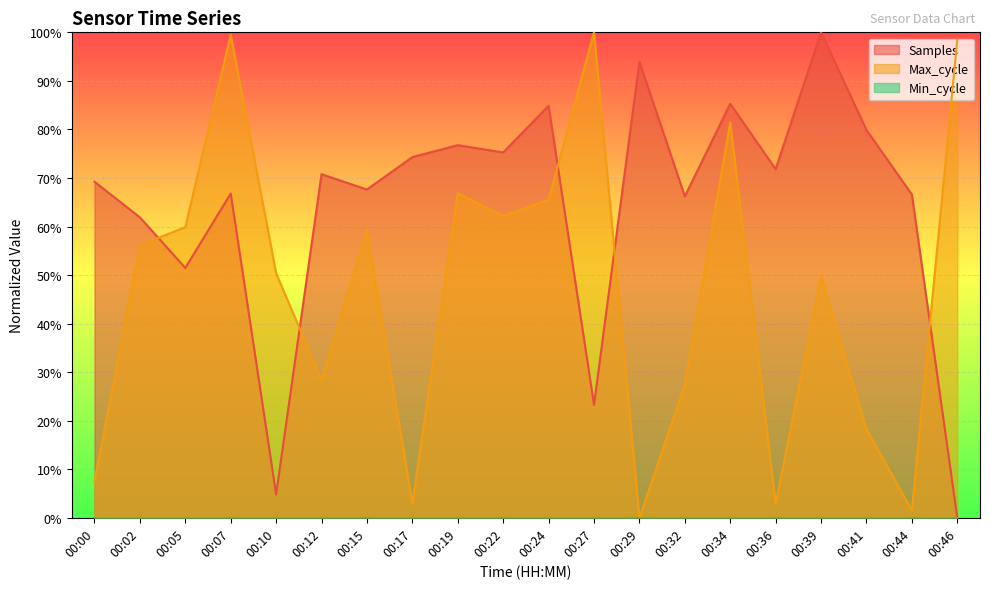

What is the difference between the Max_cycle values at 00:27 and 00:15?

40.8